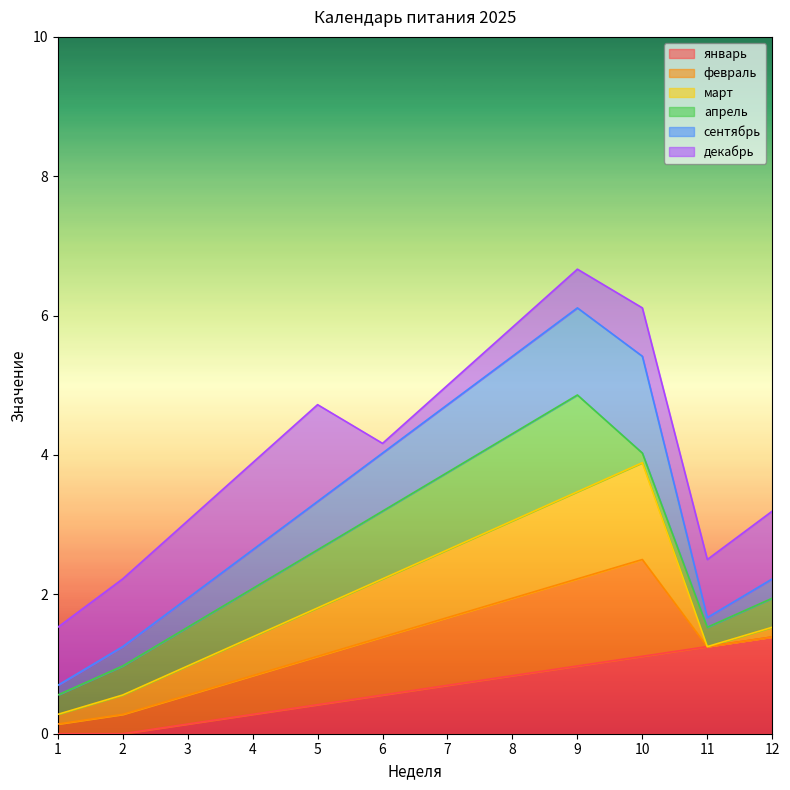

At 8, list the series in order from largest to smallest.

апрель, февраль, март, сентябрь, январь, декабрь